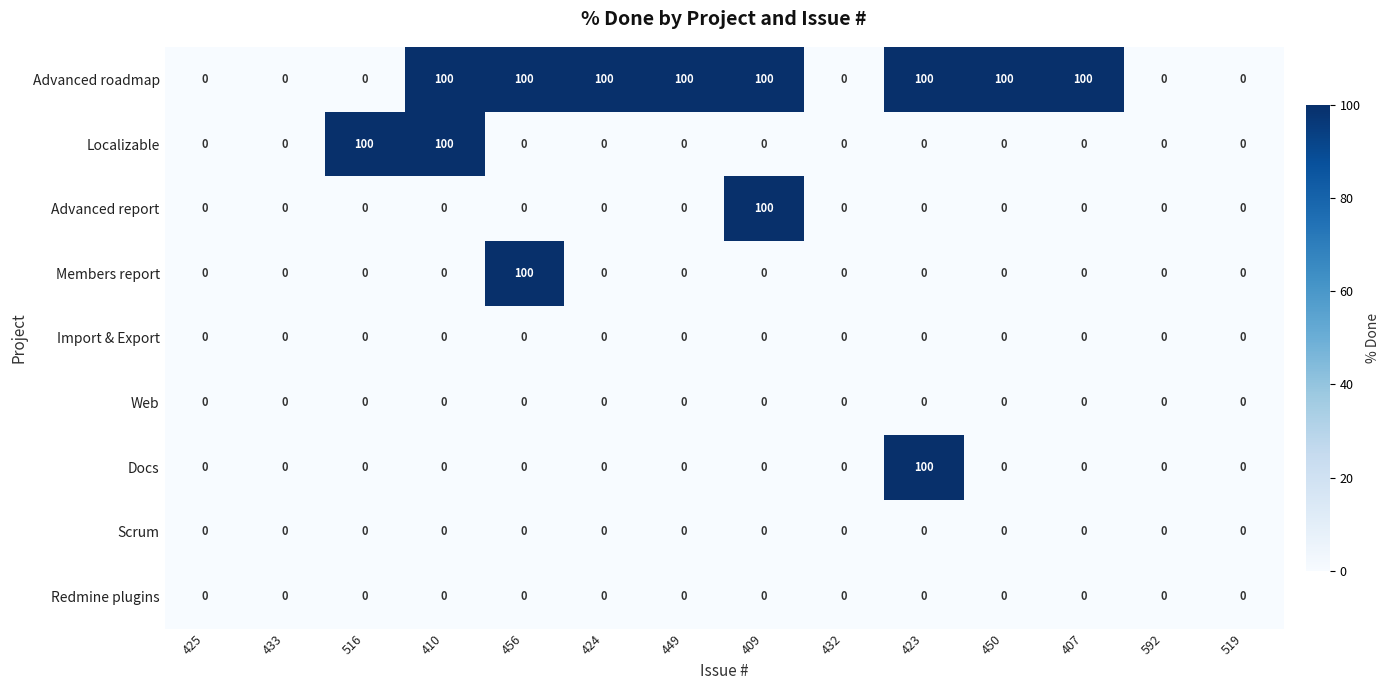

Count the number of categories in the chart.

14